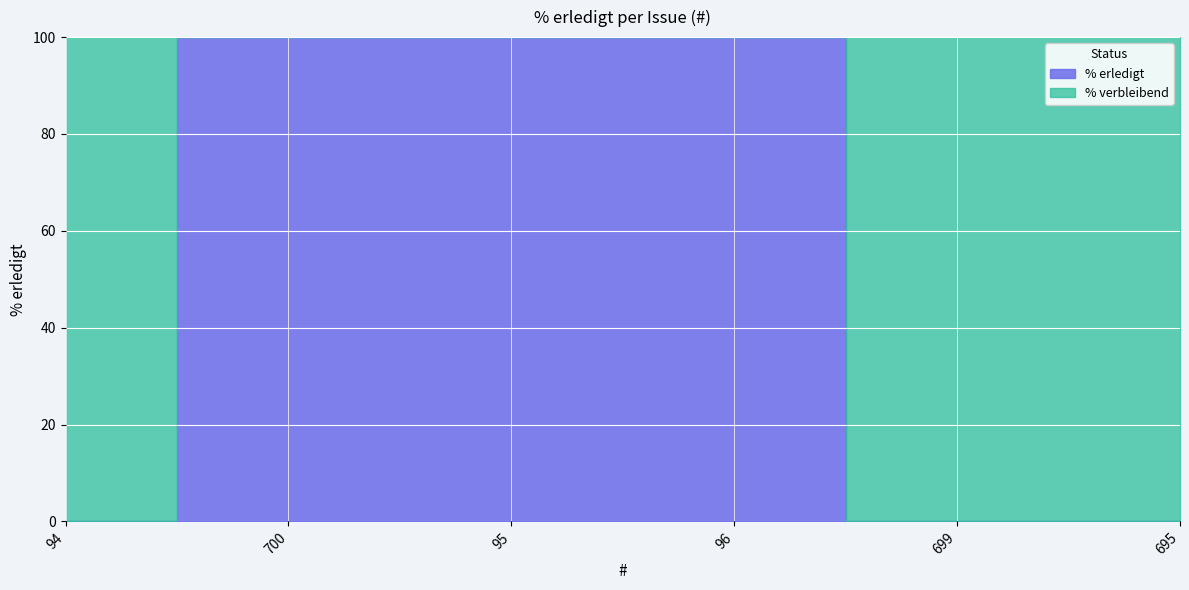

What is the maximum value shown in the chart?

100